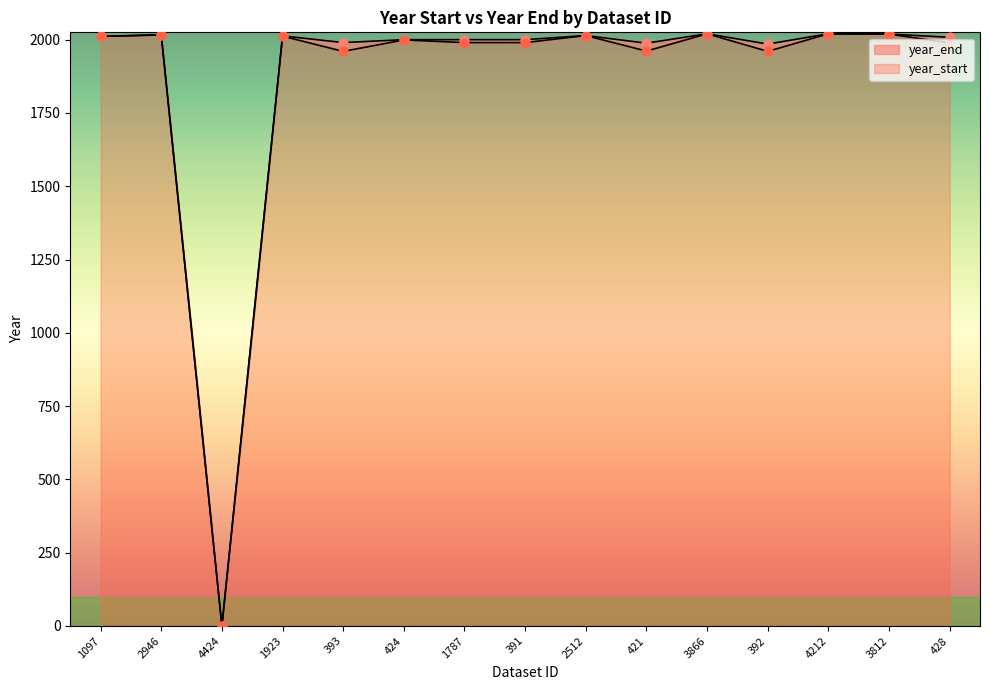

What are all the series names shown in the legend?

year_start, year_end